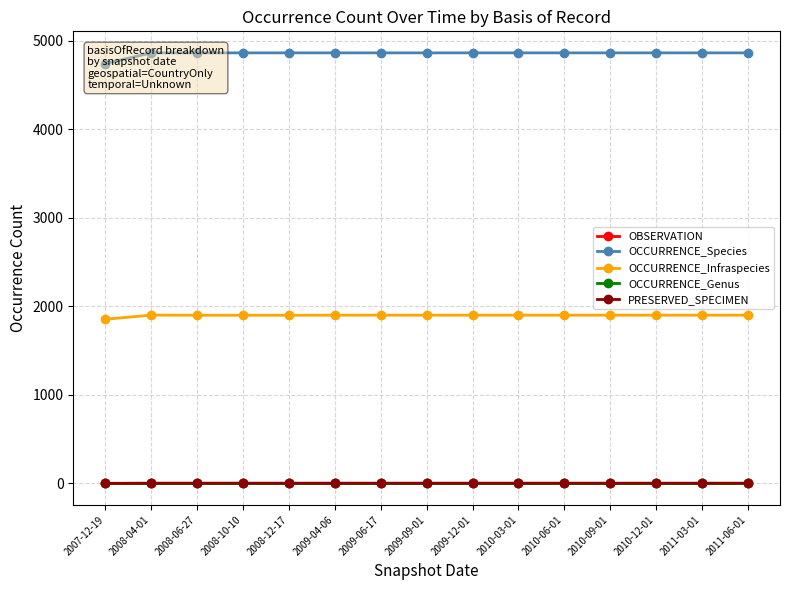

What is the value of the OCCURRENCE_Species point at the 15th from the left?

4864